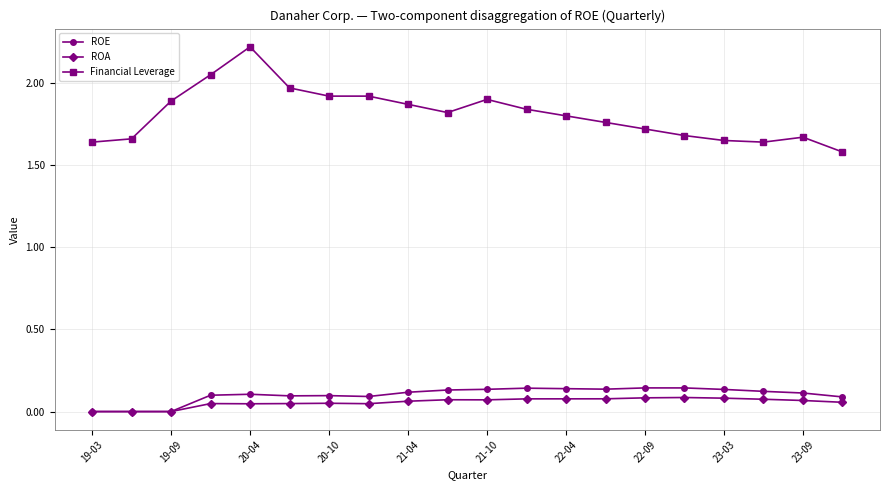

True or false: ROE has more than 1 interior local peaks.

True